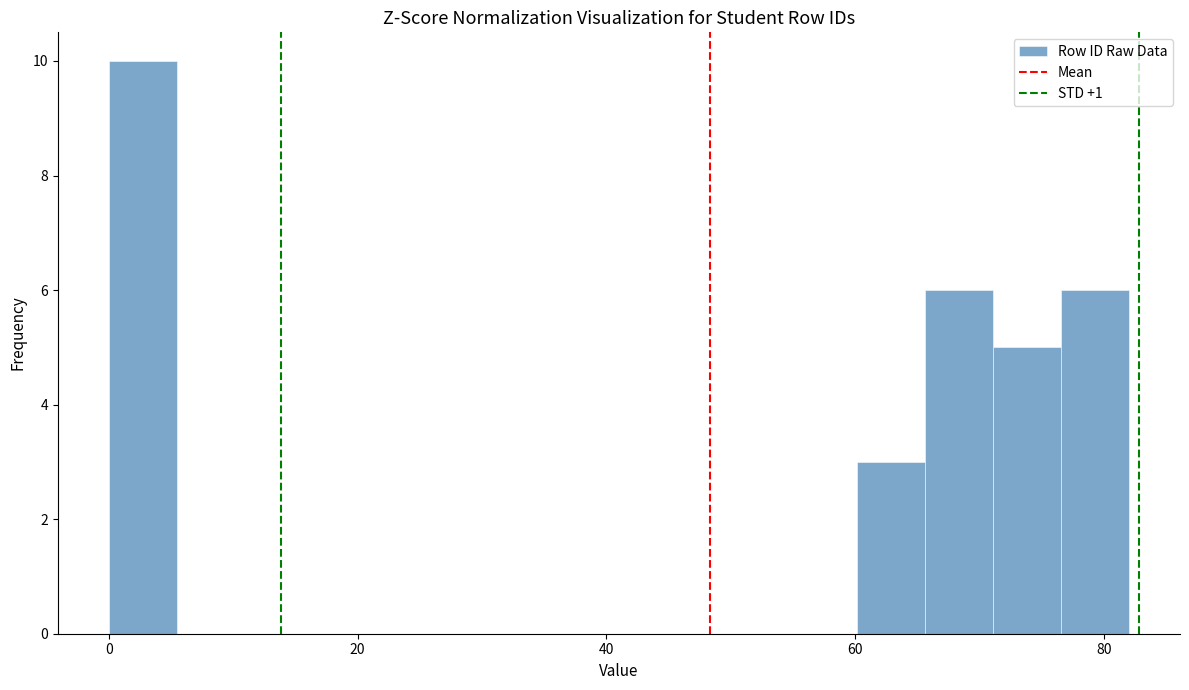

Around what value on the x-axis is the tallest bar? Give the approximate position of its centre, as read against the axis.

2